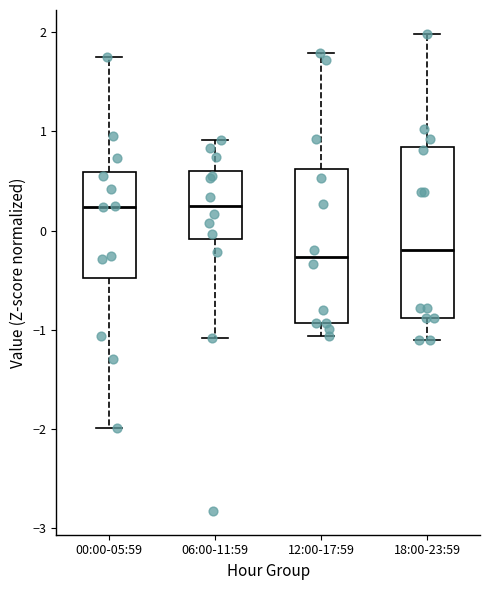

Reading left to right, read every box against the y-axis: the position of its median line, the range the box covers, and the ends of its whiskers. The values are not printed on the chart, so give them approximately, as read against the axis.

00:00-05:59: median 0.2, box -0.5 to 0.6, whiskers -2.0 to 1.7
06:00-11:59: median 0.3, box -0.1 to 0.6, whiskers -1.1 to 0.9
12:00-17:59: median -0.3, box -0.9 to 0.6, whiskers -1.1 to 1.8
18:00-23:59: median -0.2, box -0.9 to 0.8, whiskers -1.1 to 2.0